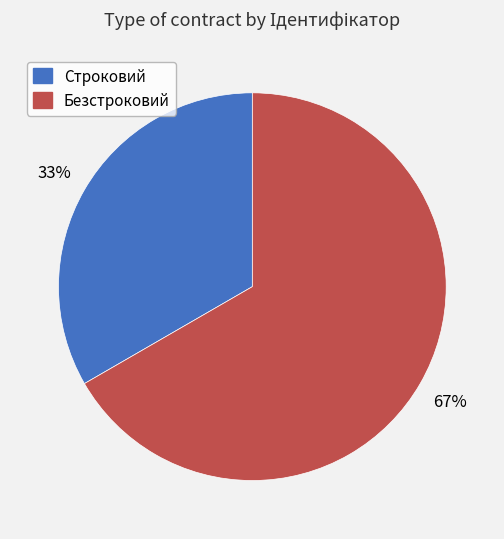

To the nearest percent, what is the combined percentage of Строковий and Безстроковий?

100%